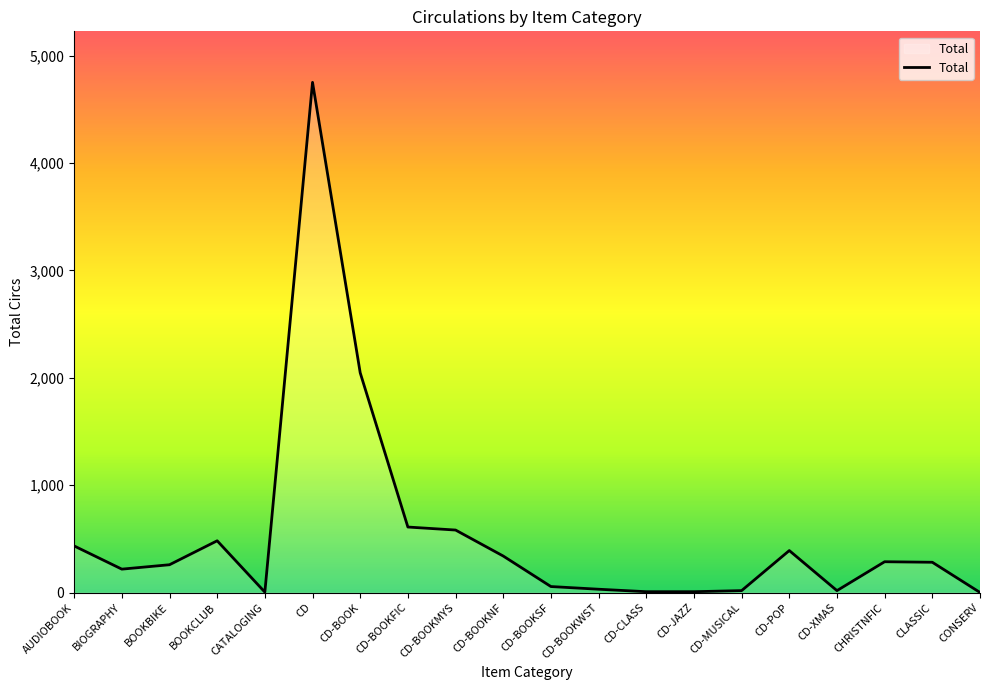

At which category does the chart reach its peak across all series?

CD